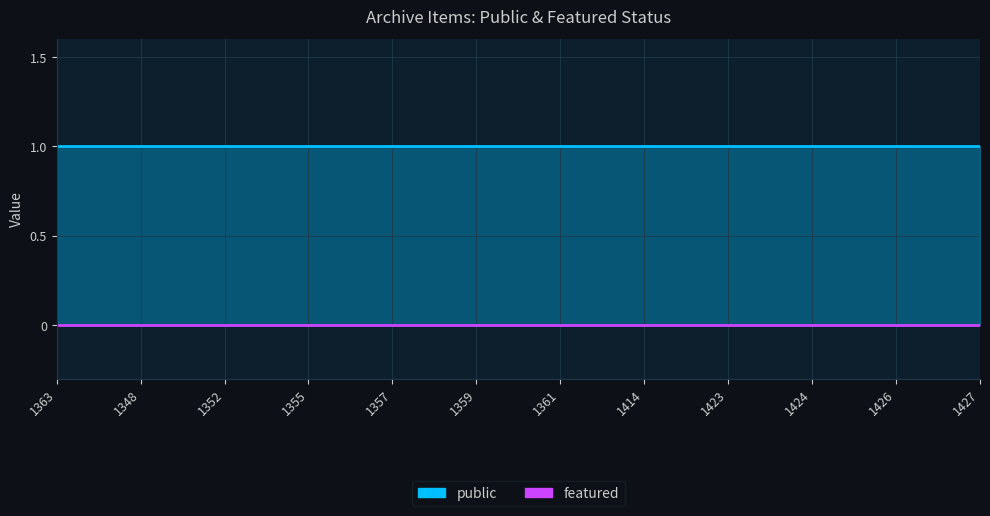

List the series in order of their overall mean, highest first.

public, featured